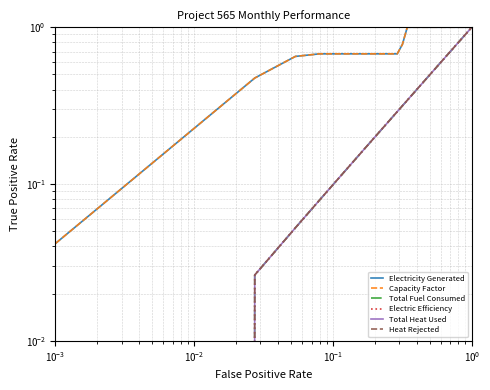

True or false: Electric Efficiency and Total Heat Used cross at least once.

False